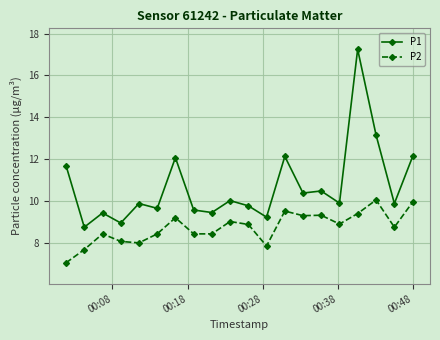

True or false: P1 and P2 intersect in this chart.

False